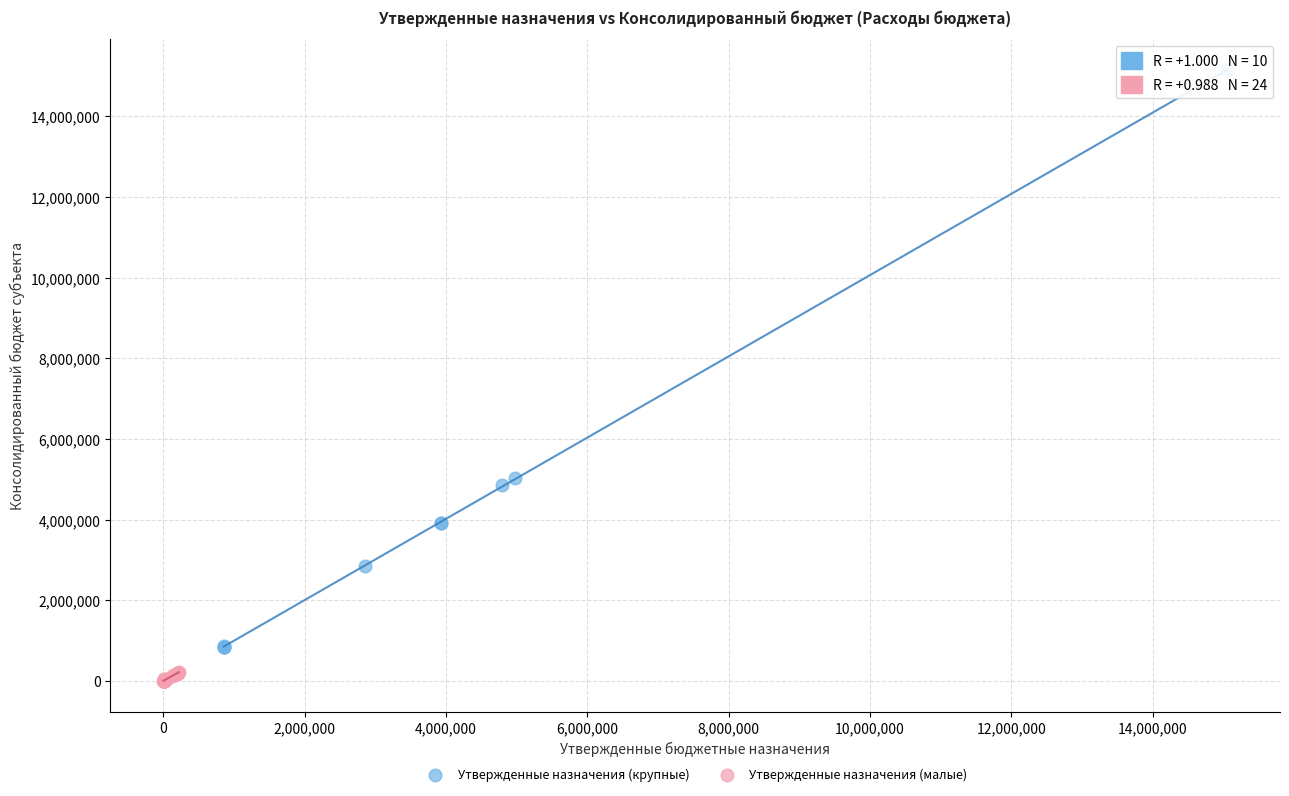

Which series reaches the maximum Y coordinate?

Утвержденные назначения (крупные)